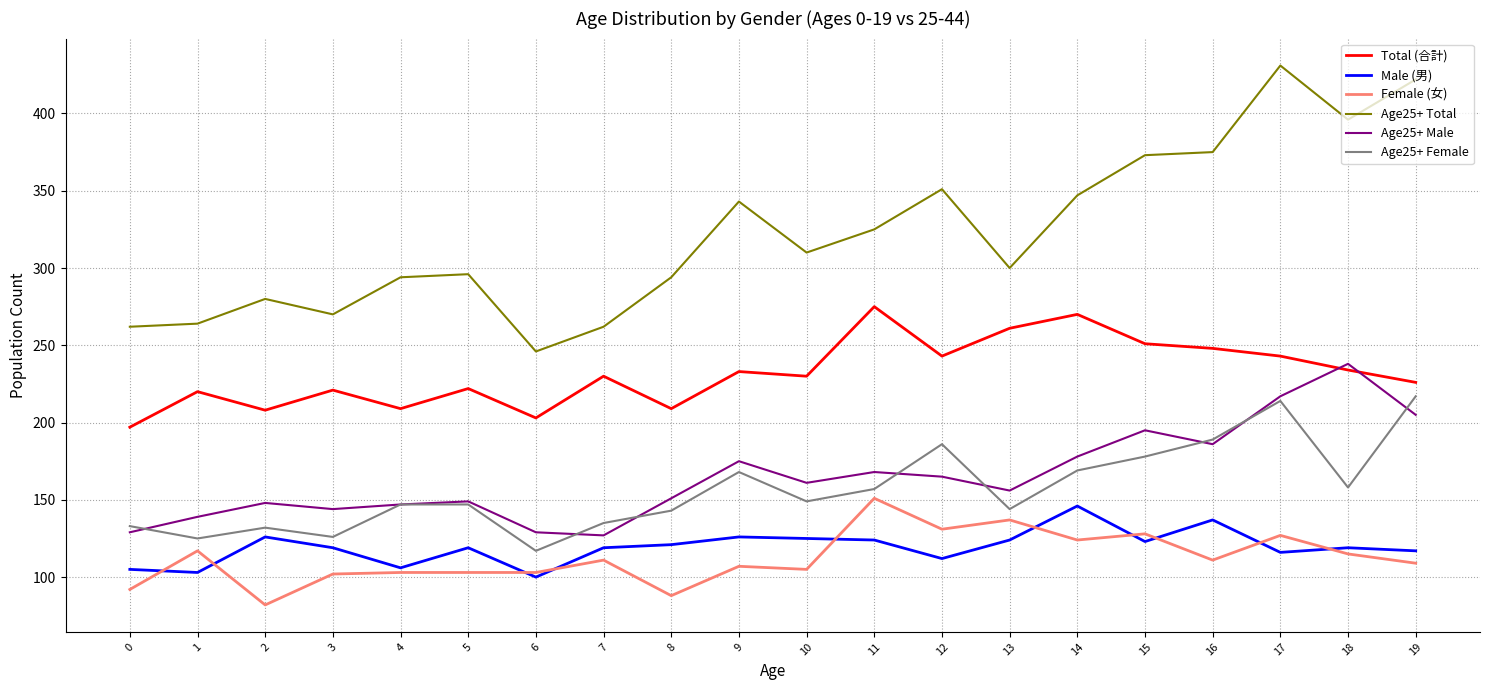

The value of Age25+ Female at 11 is 230. True or false?

False